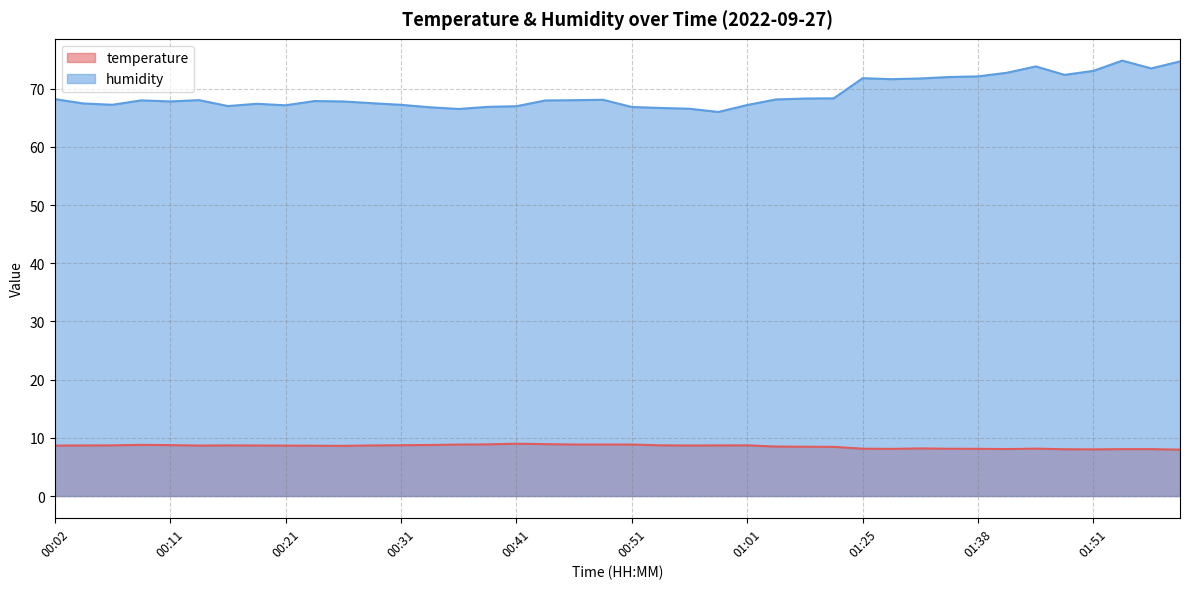

At how many categories does at least one series exceed 64?

40